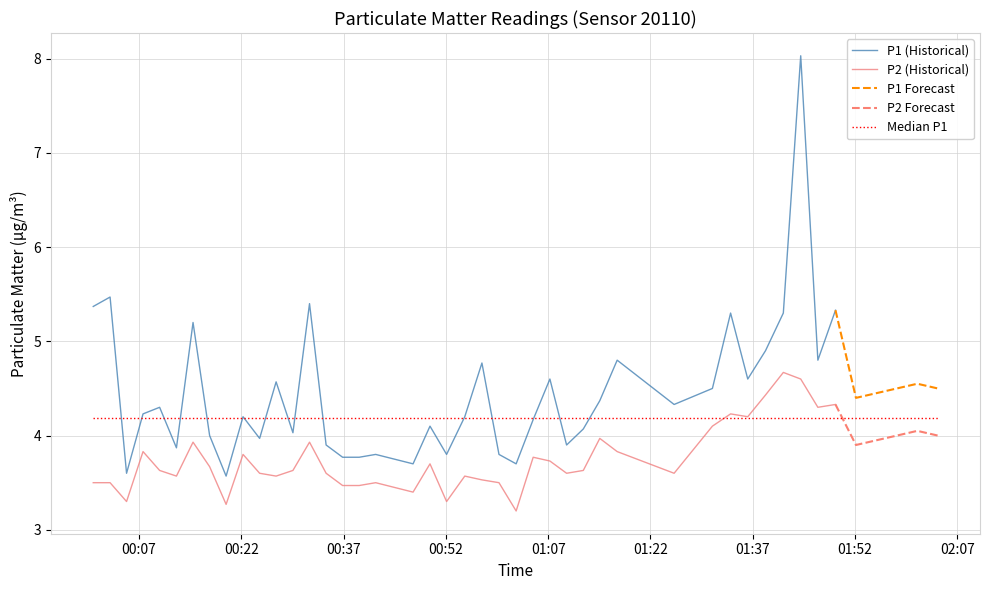

True or false: P2 (Historical) and P1 (Historical) intersect in this chart.

False